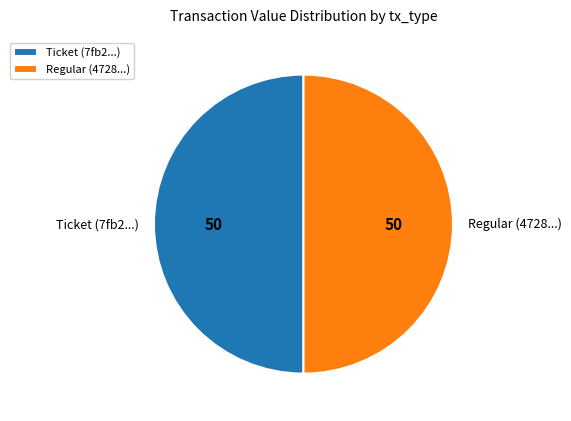

Combined, do Ticket (7fb2...) and Regular (4728...) account for over 50%?

Yes